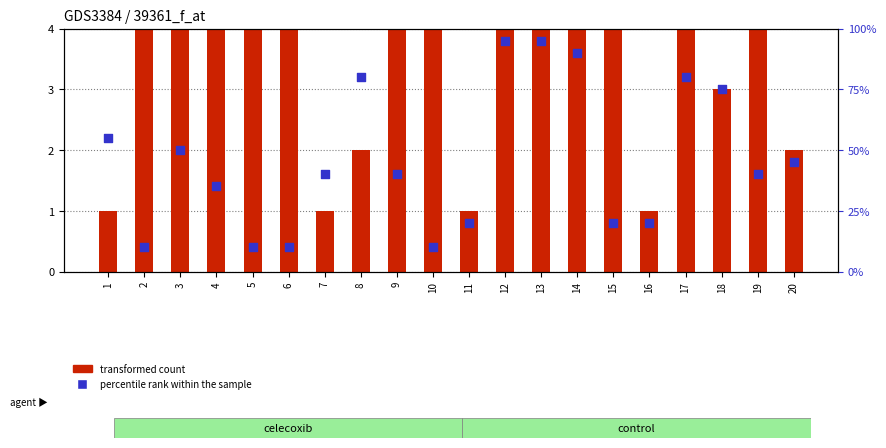

What are all the series names shown in the legend?

transformed count, percentile rank within the sample